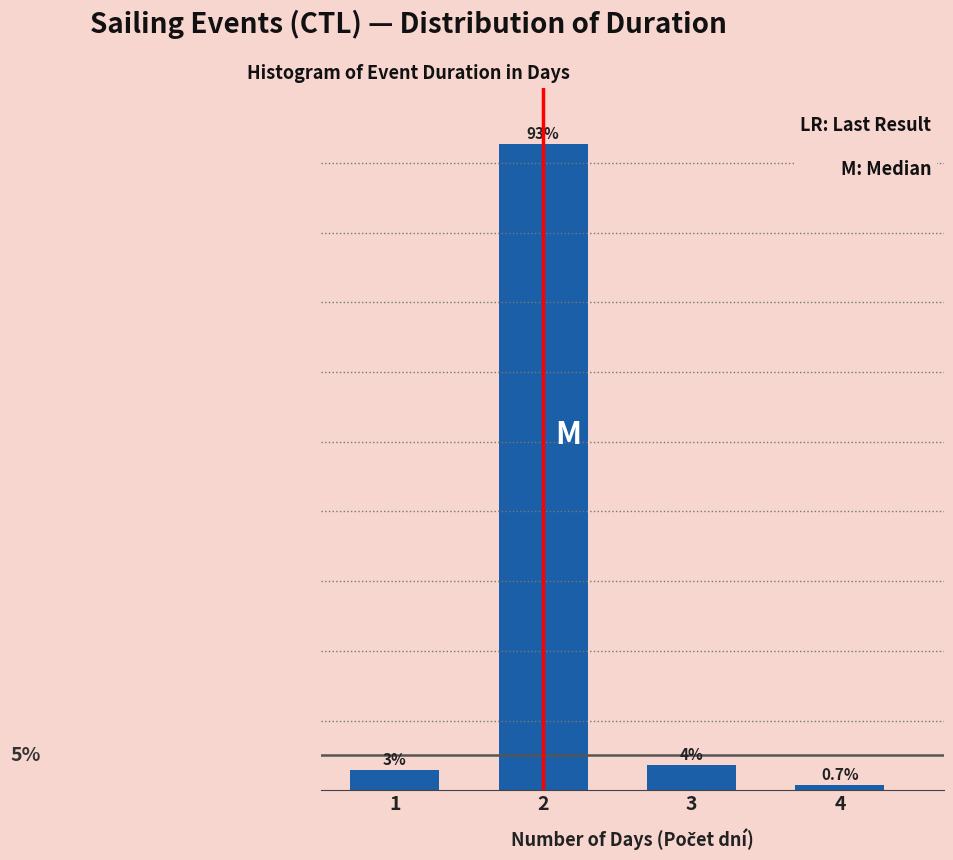

List the labels in order of value, smallest first.

4, 1, 3, 2